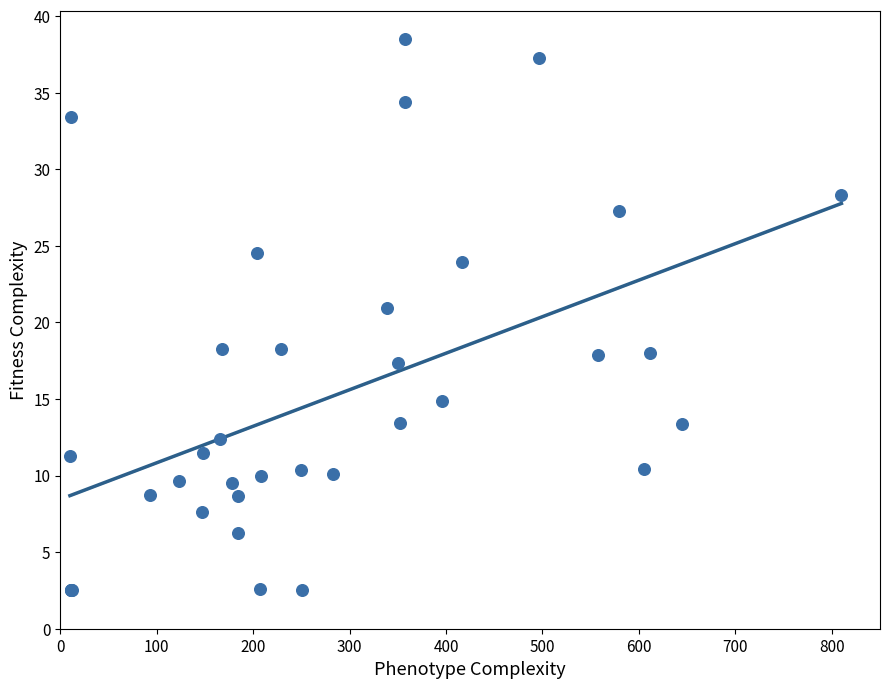

What Y value in the scatter plot is closest to 20?

20.9